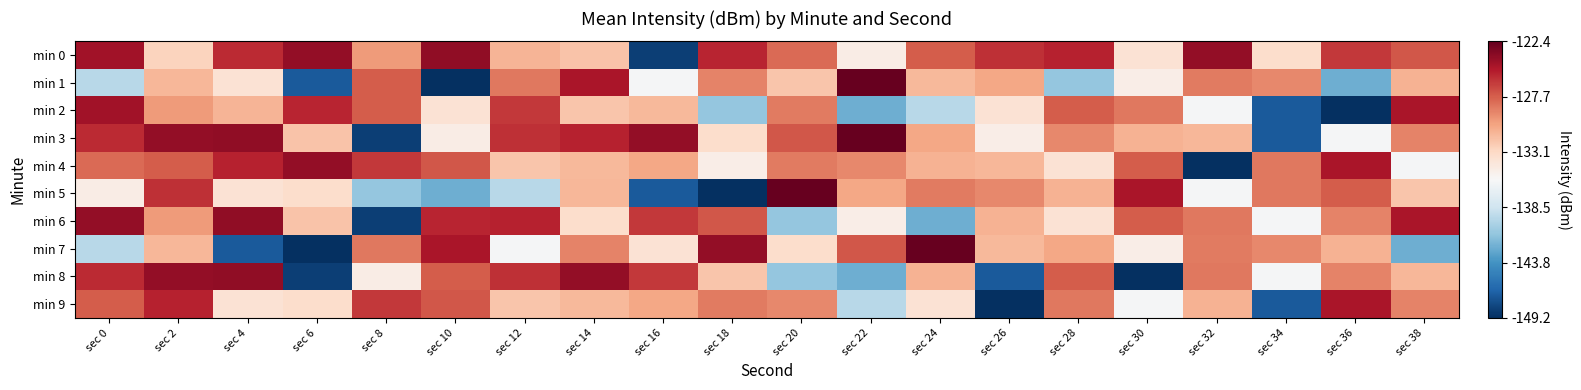

Count the number of categories in the chart.

20